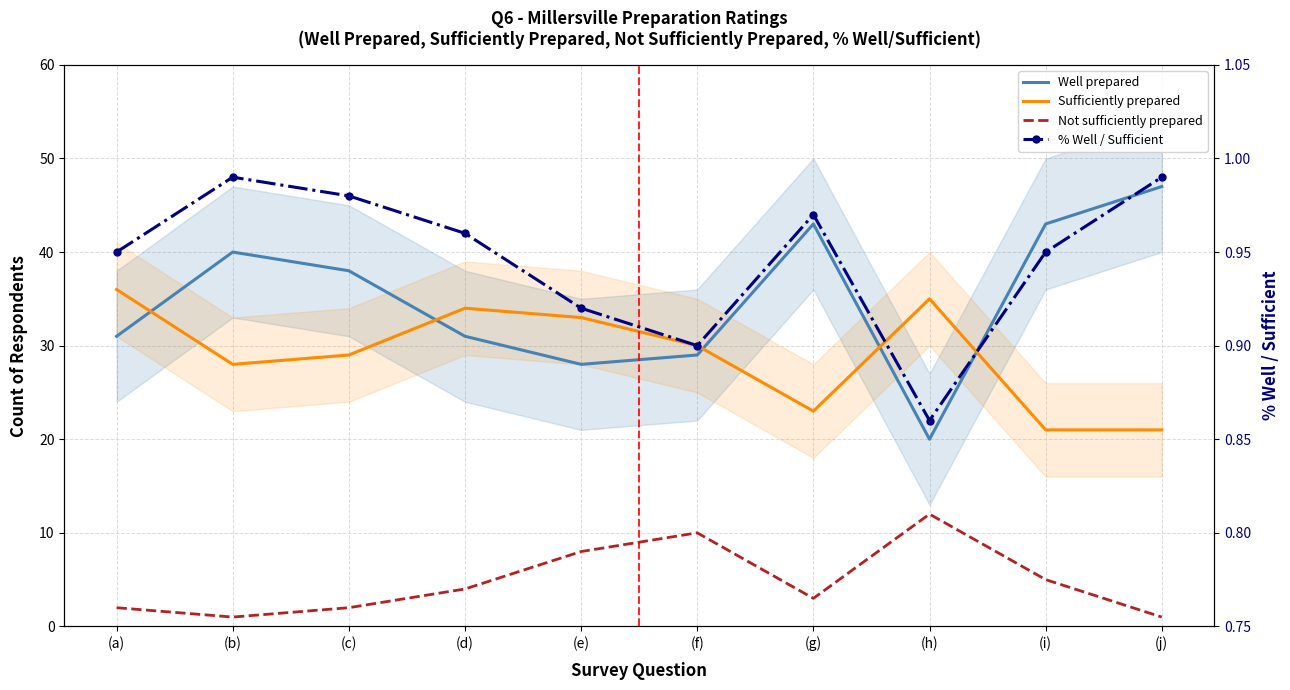

At (h), list the series in order from largest to smallest.

Sufficiently prepared, Well prepared, Not sufficiently prepared, % Well / Sufficient